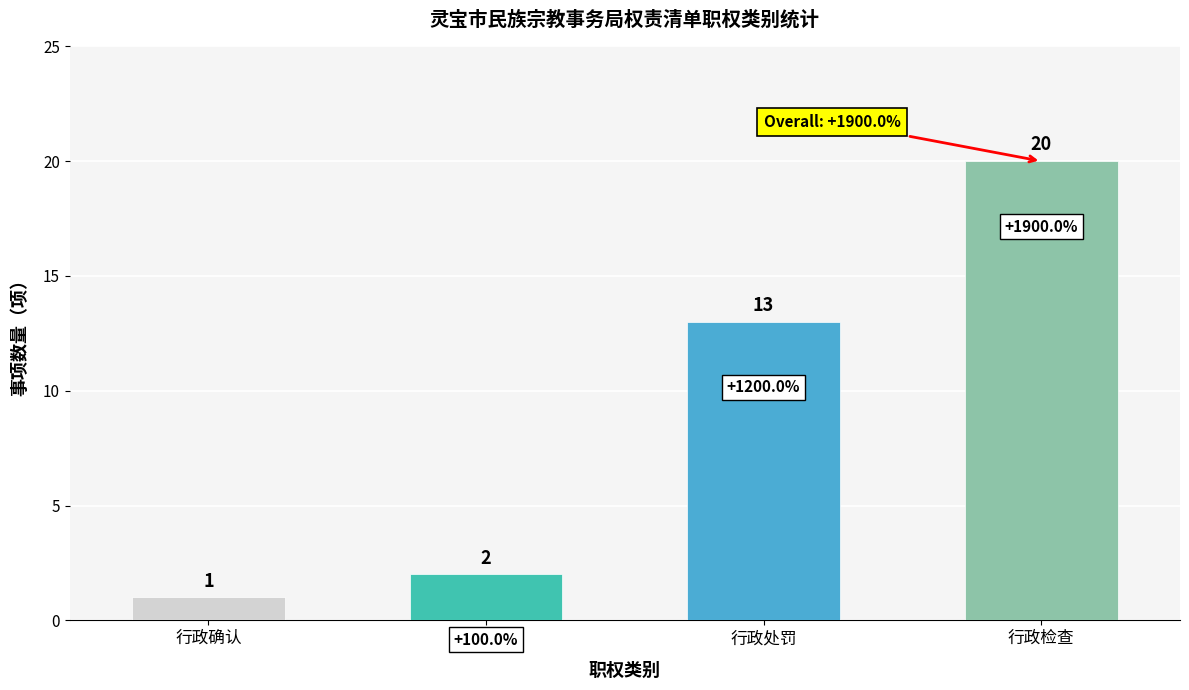

The chart shows a value of 13 at 行政处罚. True or false?

True